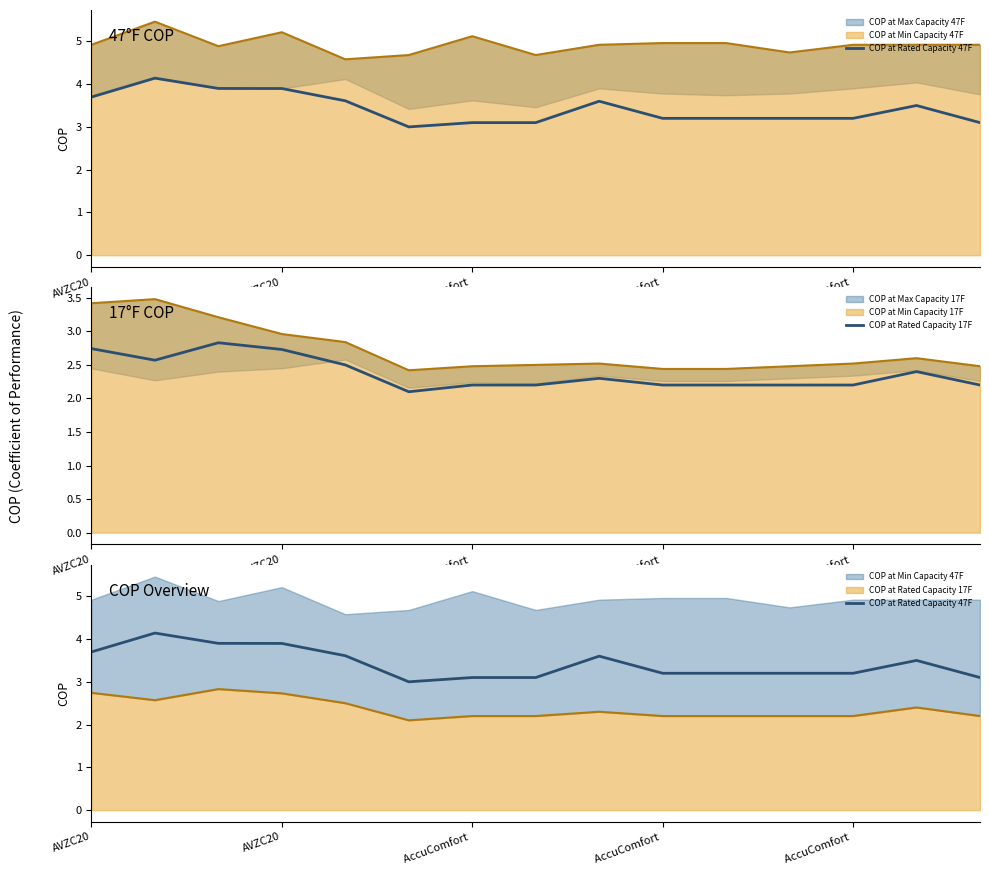

True or false: COP at Rated Capacity 47F and COP at Rated Capacity 17F cross at least once.

False